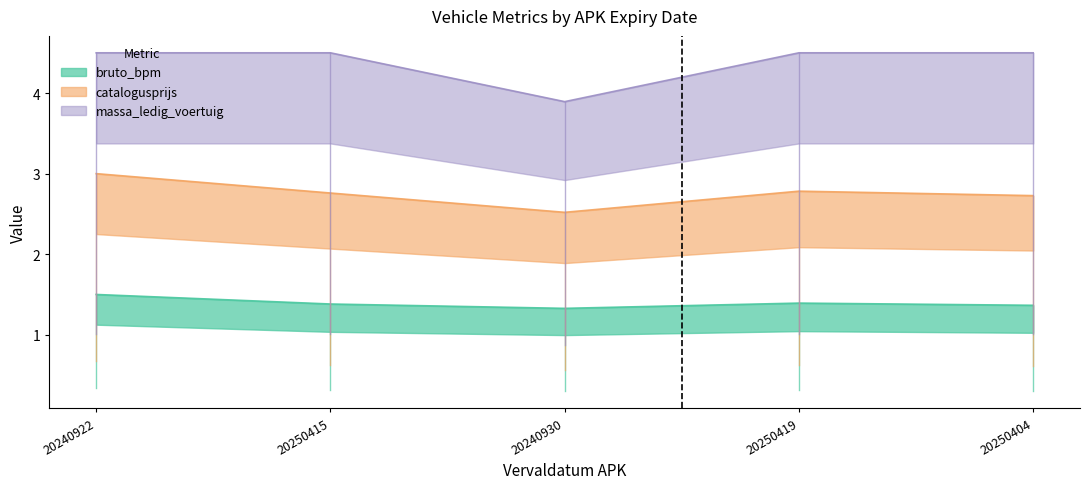

What is the label of the 1st point from the right?

20250404